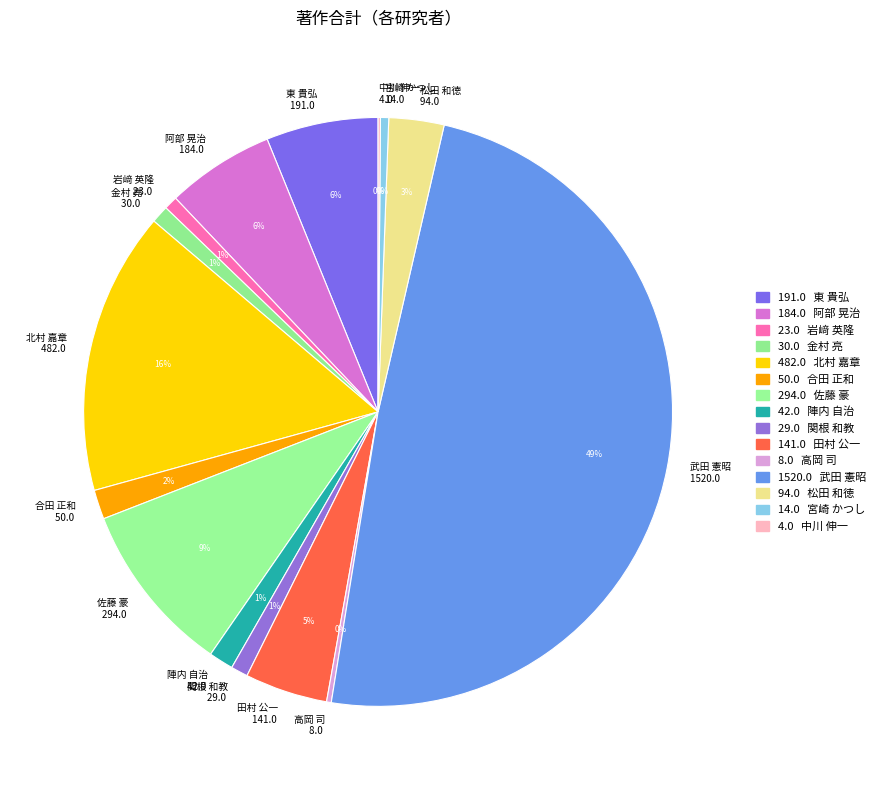

True or false: 関根 和教 accounts for 1% of the total.

True